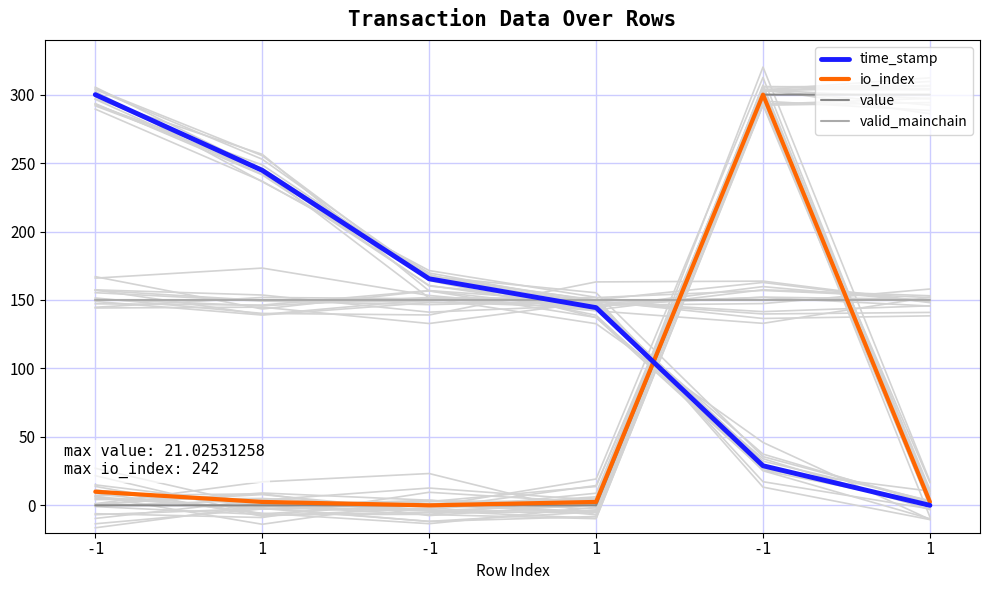

What is the average value of the io_index series?

52.9